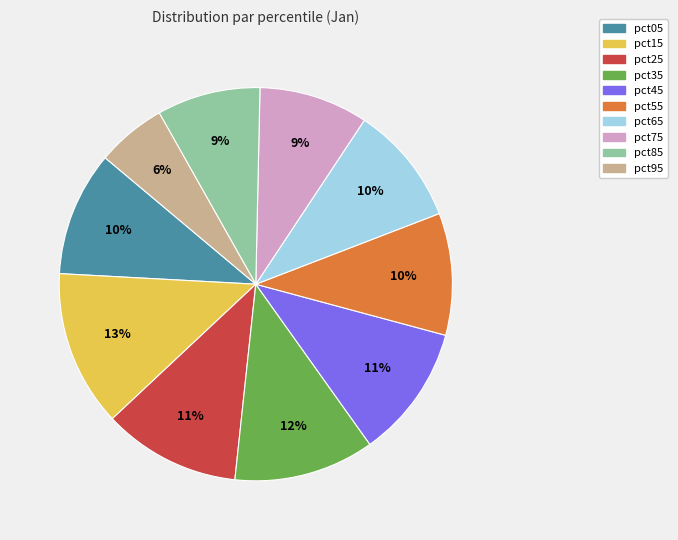

Is there any slice that represents more than half of the pie?

No